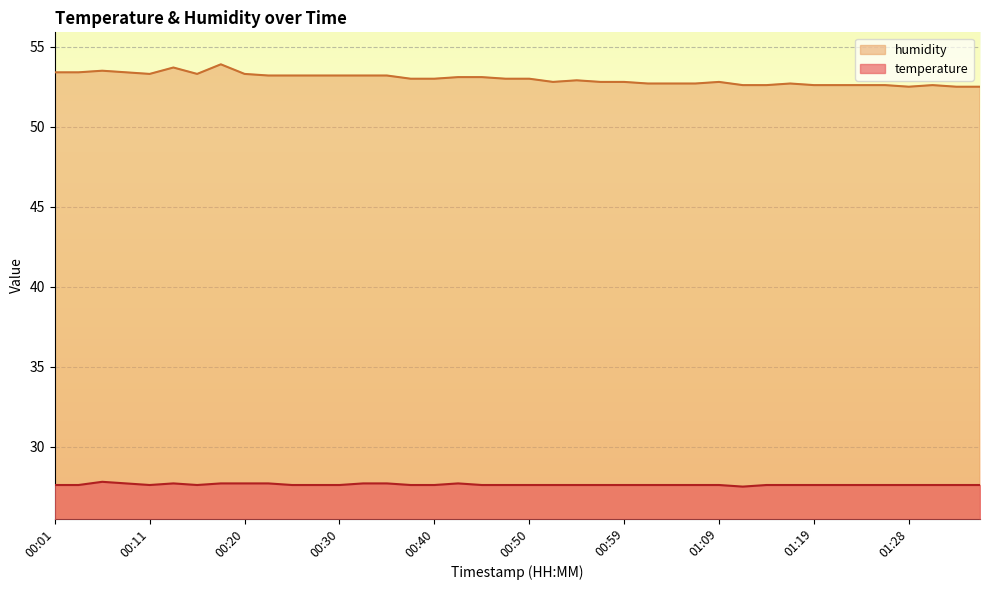

Does the chart display data point markers on the line(s)?

No